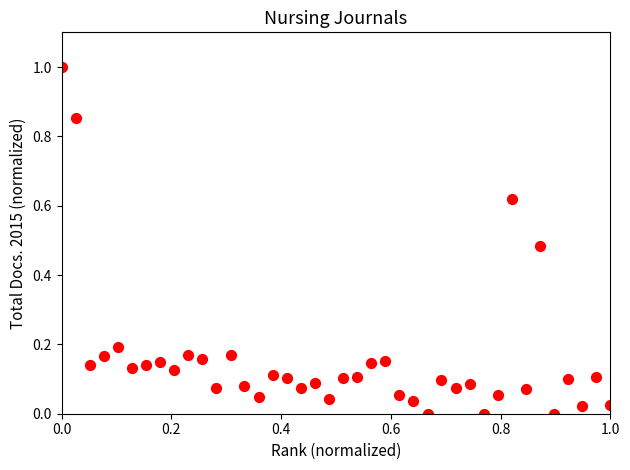

What is the range of Y values (max minus min)?

1.0